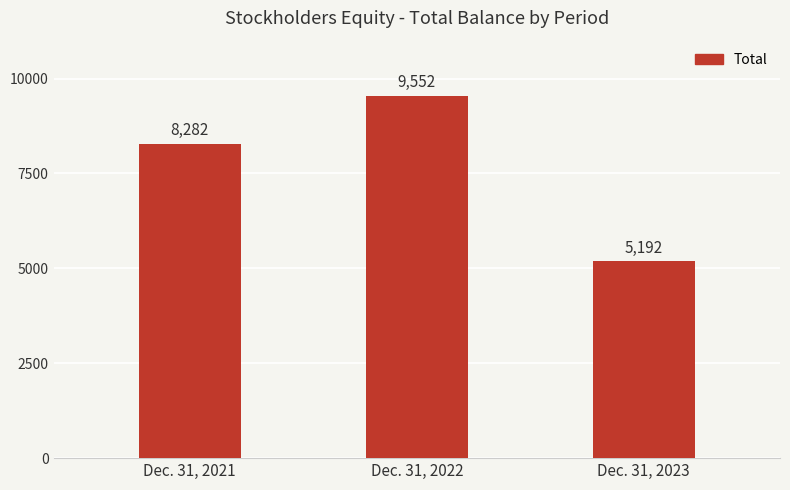

At which label is the value closest to 7372?

Dec. 31, 2021